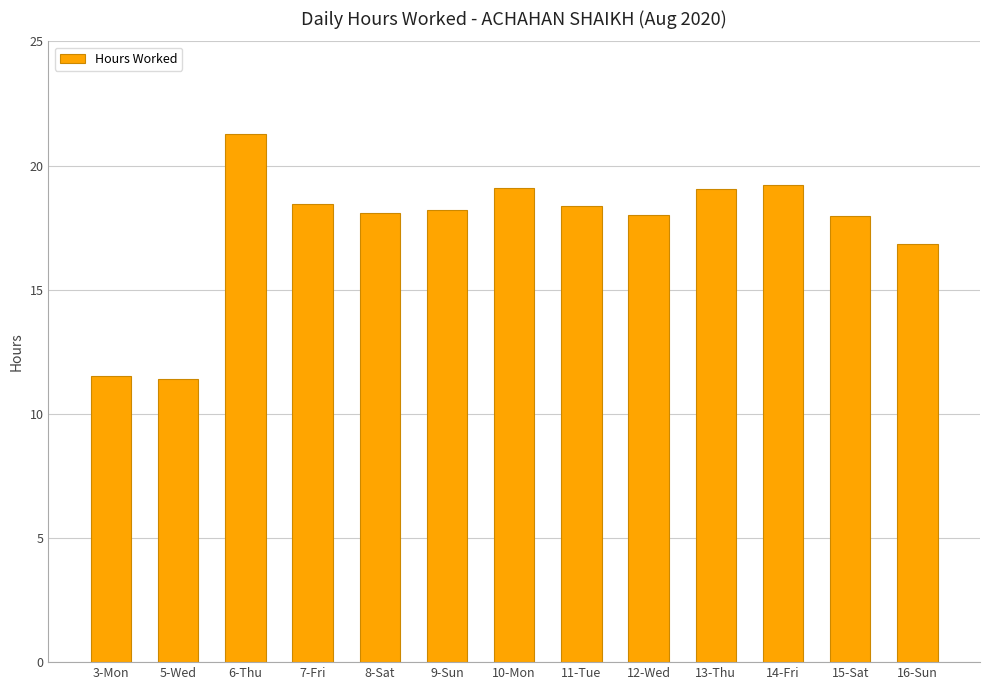

What is the sum of all values?

227.4